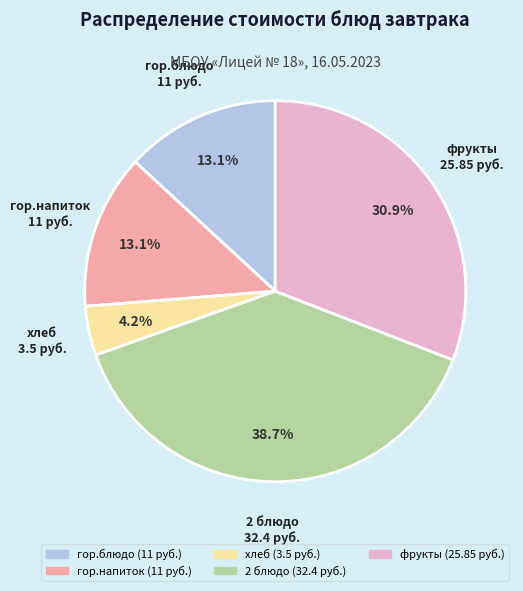

To the nearest percent, what is the difference between the 2 блюдо and фрукты slice percentages?

8%